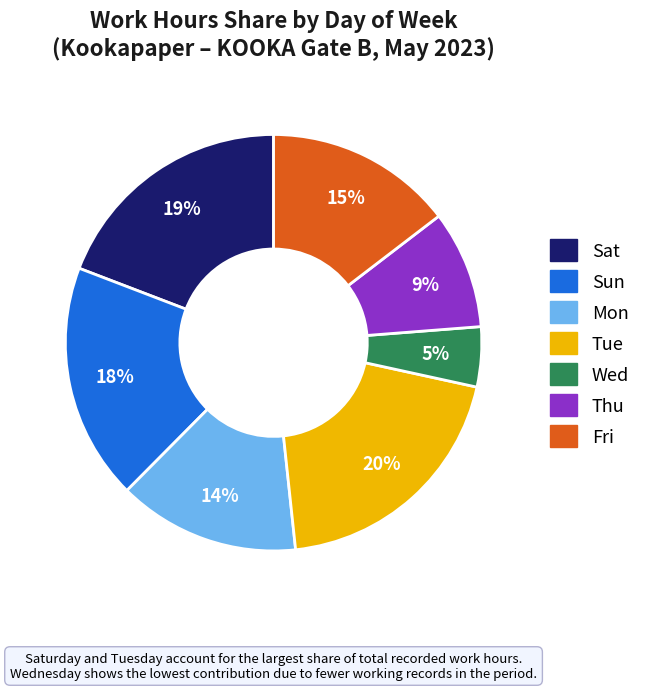

To the nearest percent, what is the difference between the largest and smallest slice percentages?

15%